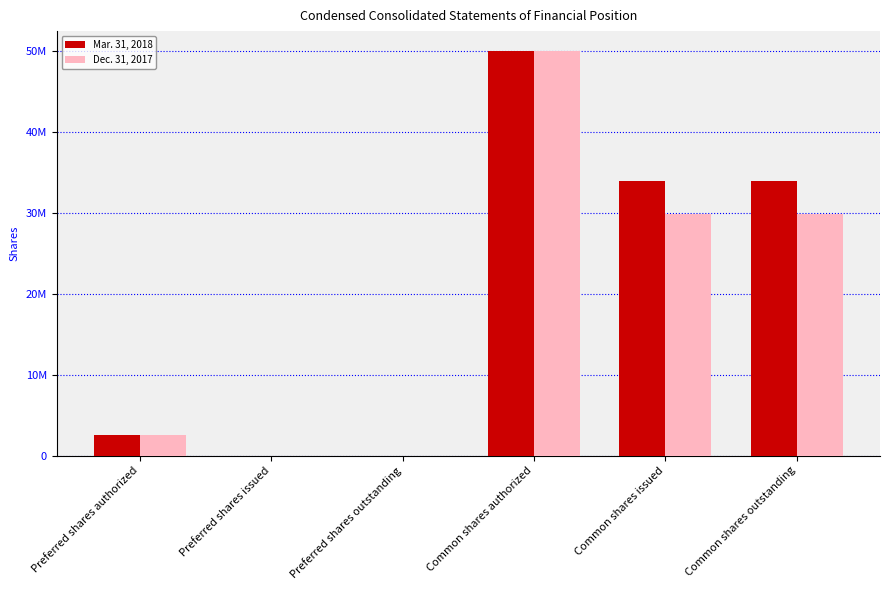

Where is Mar. 31, 2018 nearest to the value 25000000?

Common shares issued